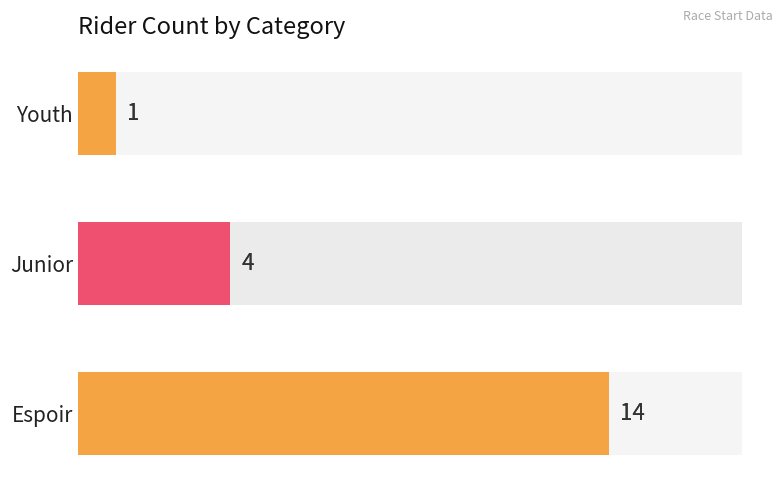

Reading right to left, list all the values displayed in this chart.

1	4	14